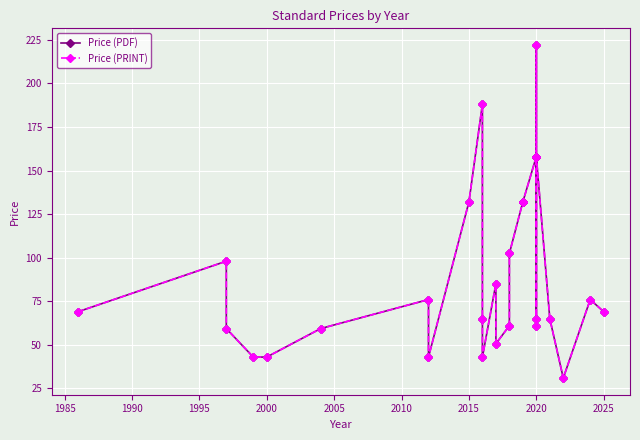

Which series has the widest spread of values?

Price (PDF)